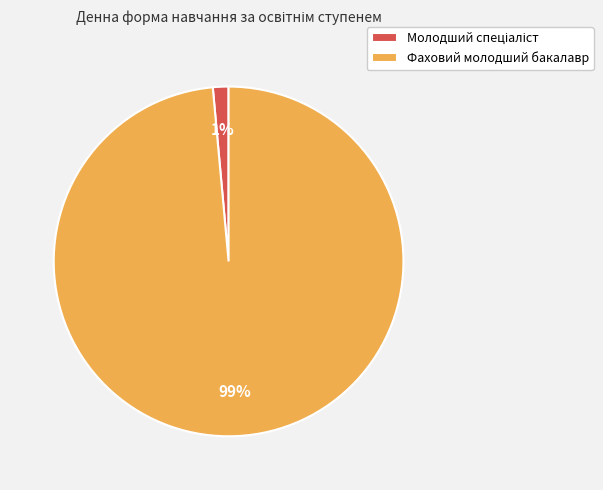

To the nearest percent, what is the average slice percentage?

50%